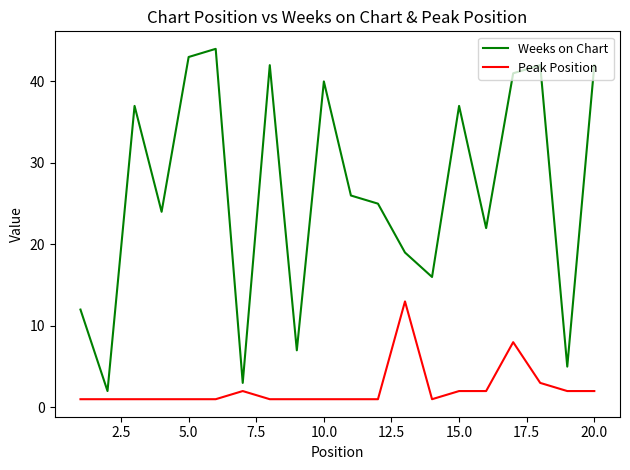

Rank the series by their maximum value, from highest to lowest.

Weeks on Chart, Peak Position